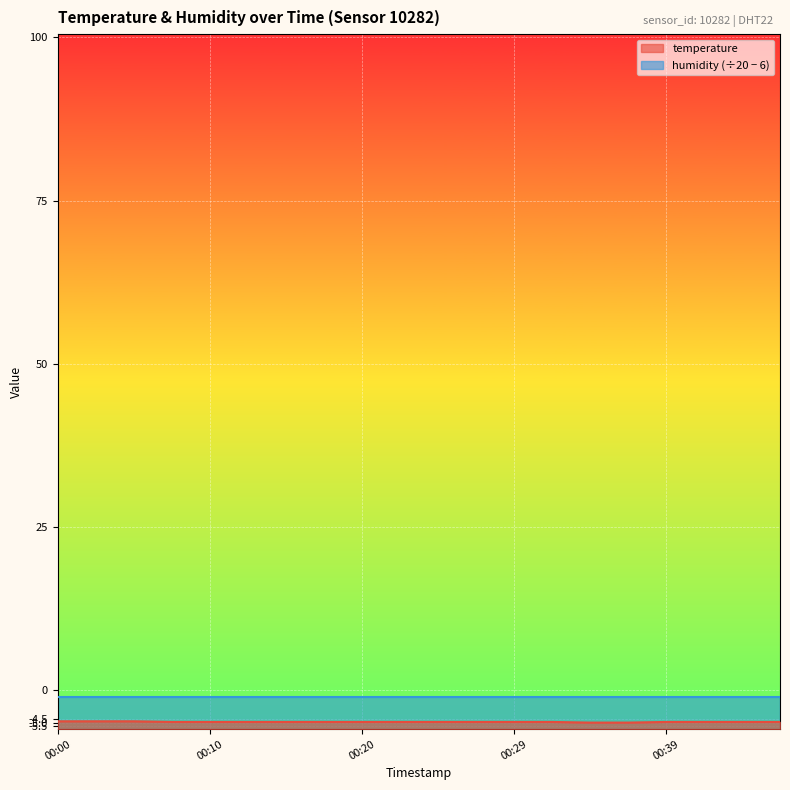

What is the difference between the maximum and second lowest values?

0.2